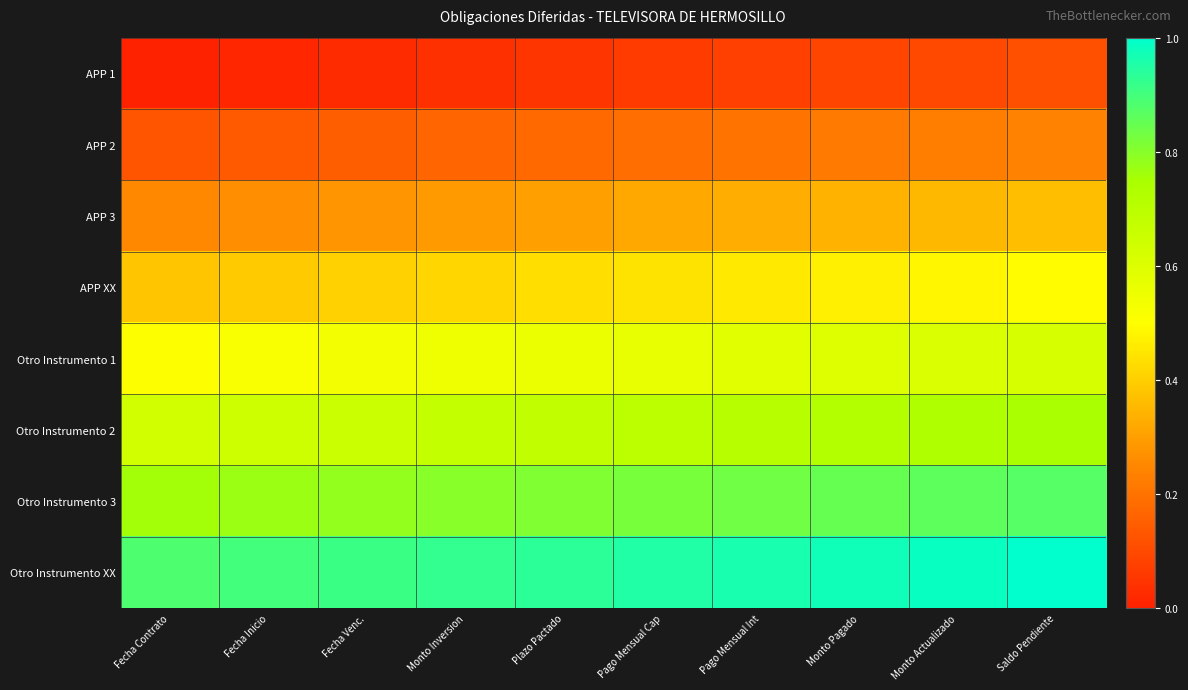

At how many categories does at least one series exceed 0?

10